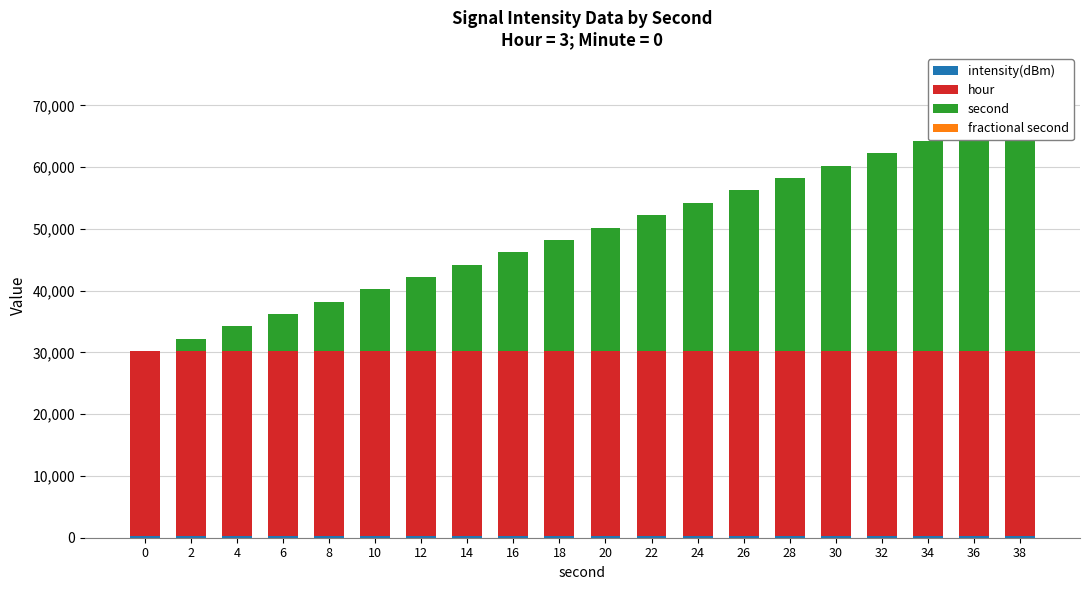

What is the difference between the highest and lowest values at 30?

30000.0